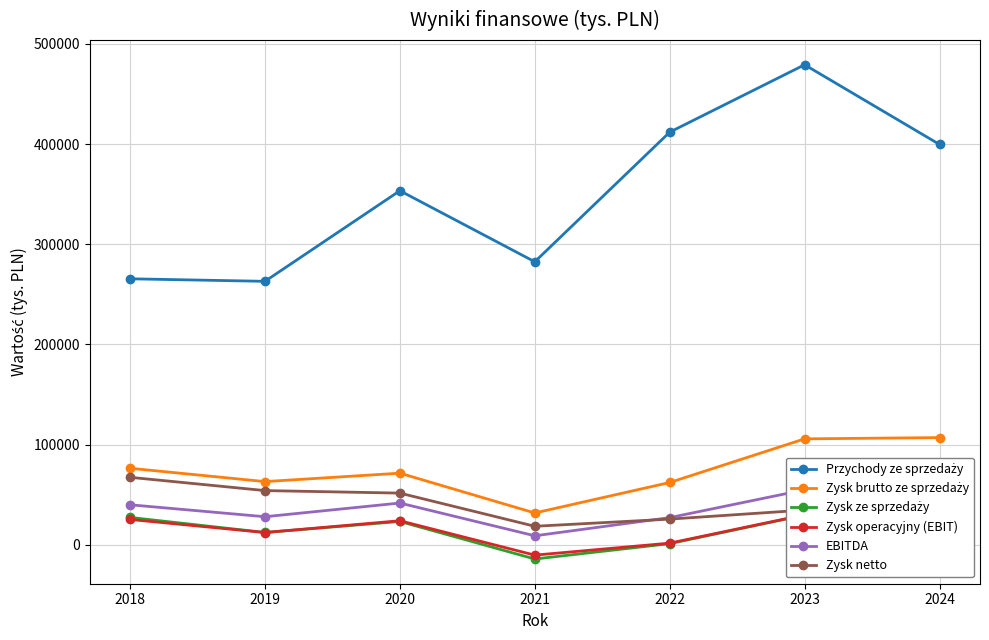

True or false: EBITDA and Przychody ze sprzedaży intersect in this chart.

False